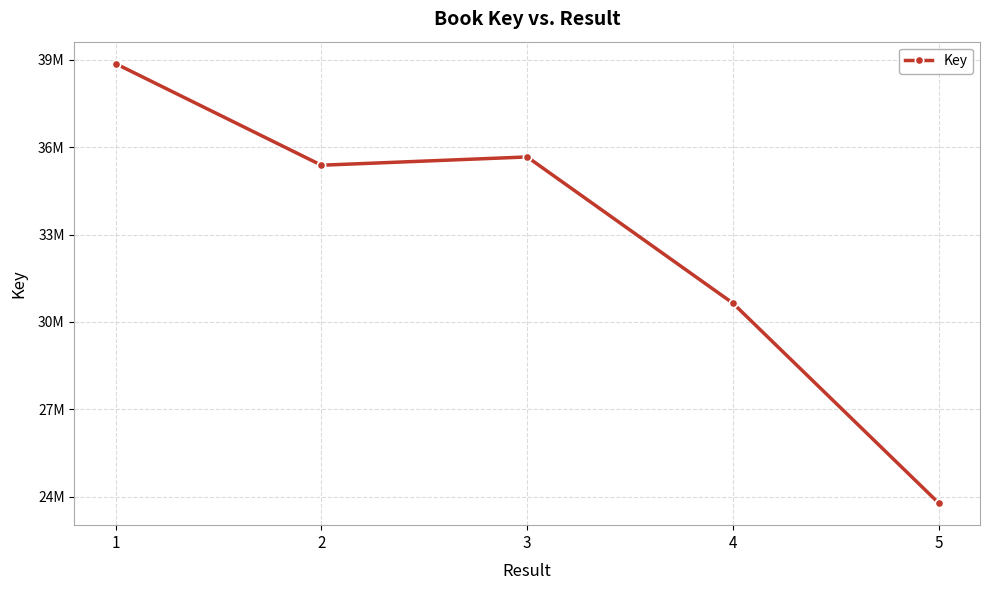

At which category does the chart reach its peak across all series?

1